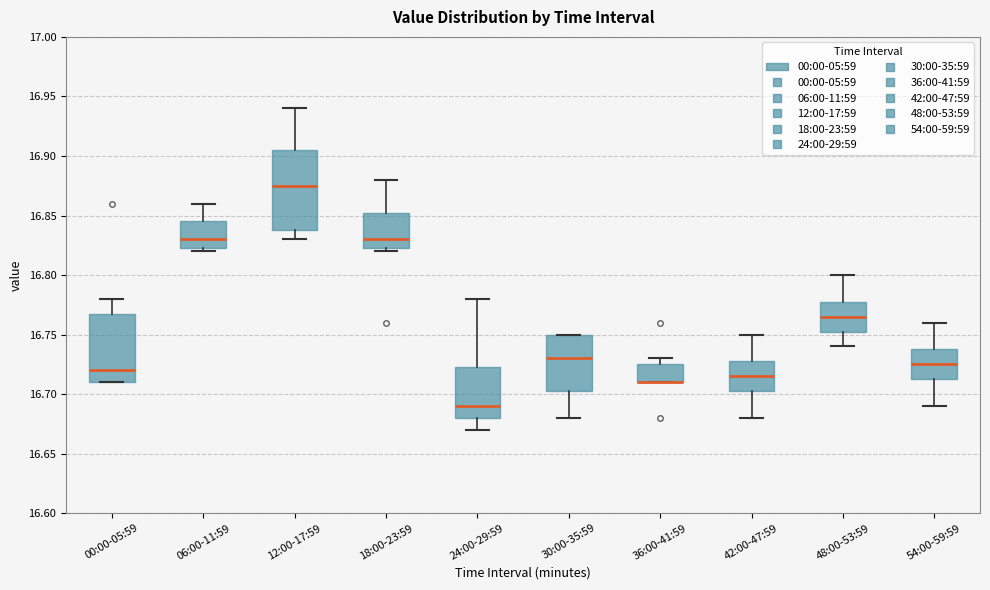

Where is the upper edge of the box for 54:00-59:59 on the y-axis? The values are not printed on the chart, so give them approximately, as read against the axis.

16.740